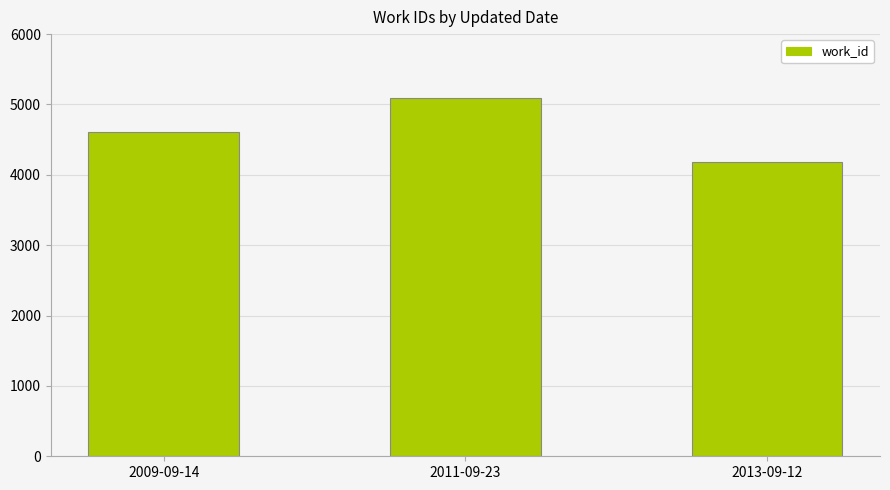

List the labels in order of value, largest first.

2011-09-23, 2009-09-14, 2013-09-12